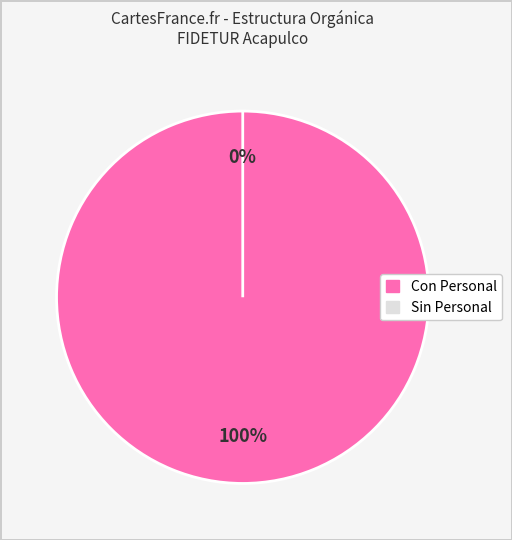

Is it true that PLANEACION is 0% of the pie?

True